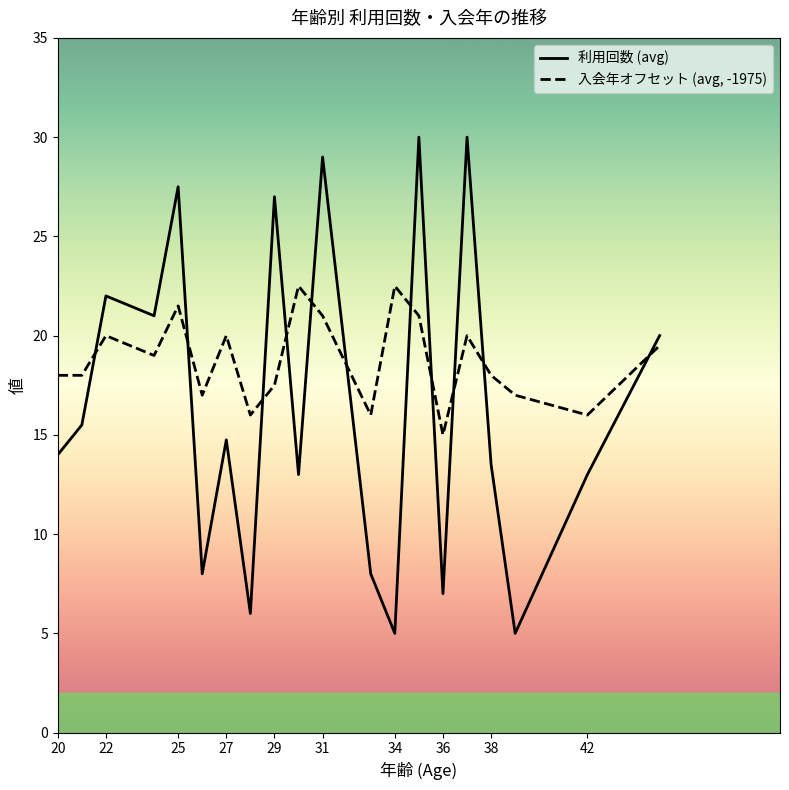

List the series in order of their peak value, lowest first.

入会年オフセット (avg, -1975), 利用回数 (avg)